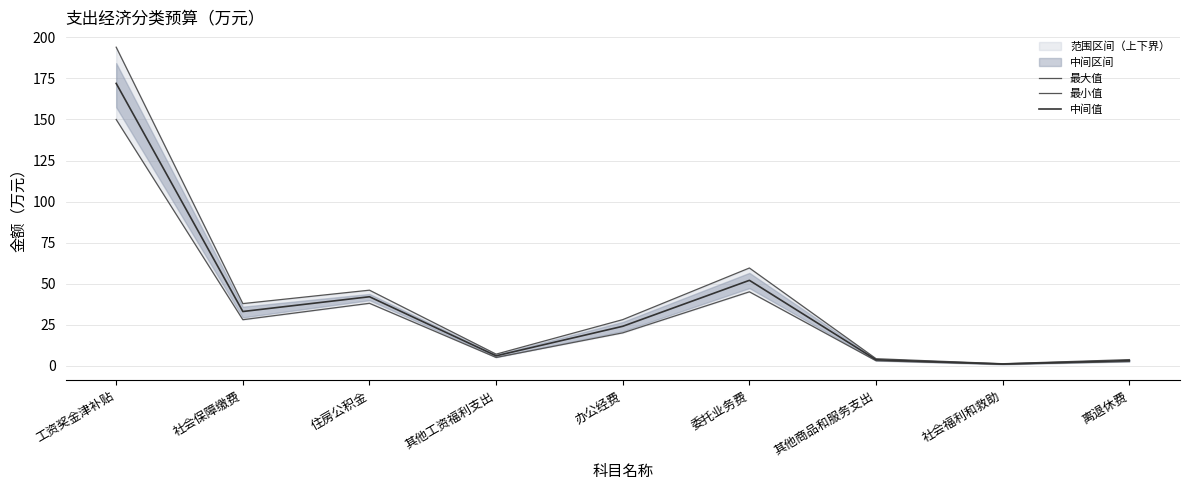

What position from the left is 办公经费?

5